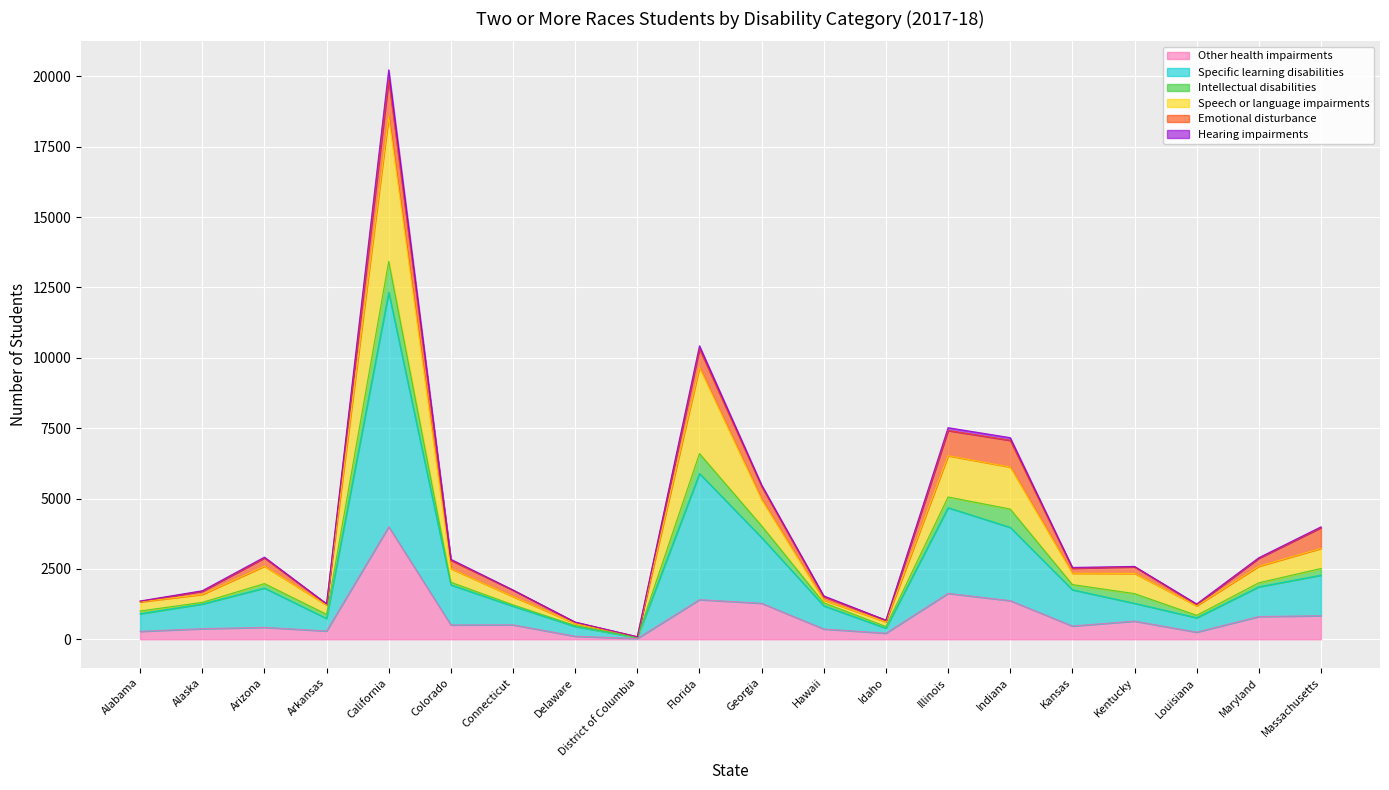

Is it true that Other health impairments equals 1372 at Indiana?

True